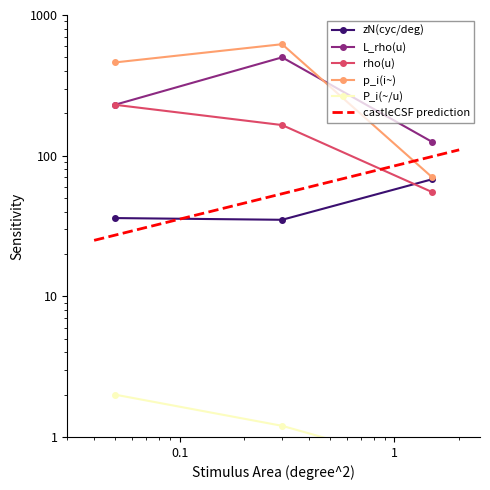

Reading right to left, transcribe all the data shown in this chart.

zN(cyc/deg): 30=68.0	30=35.0	30=36.0
L_rho(u): 30=125.0	30=500.0	30=230.0
rho(u): 30=55.0	30=165.0	30=230.0
p_i(i~): 30=70.0	30=620.0	30=460.0
P_i(~/u): 30=0.6	30=1.2	30=2.0